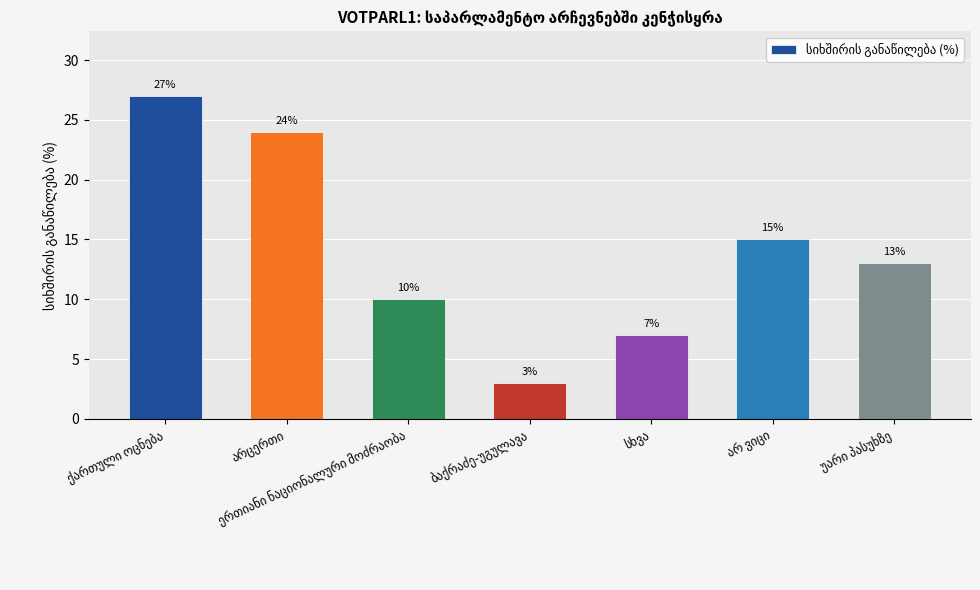

How many bars are there in total?

7